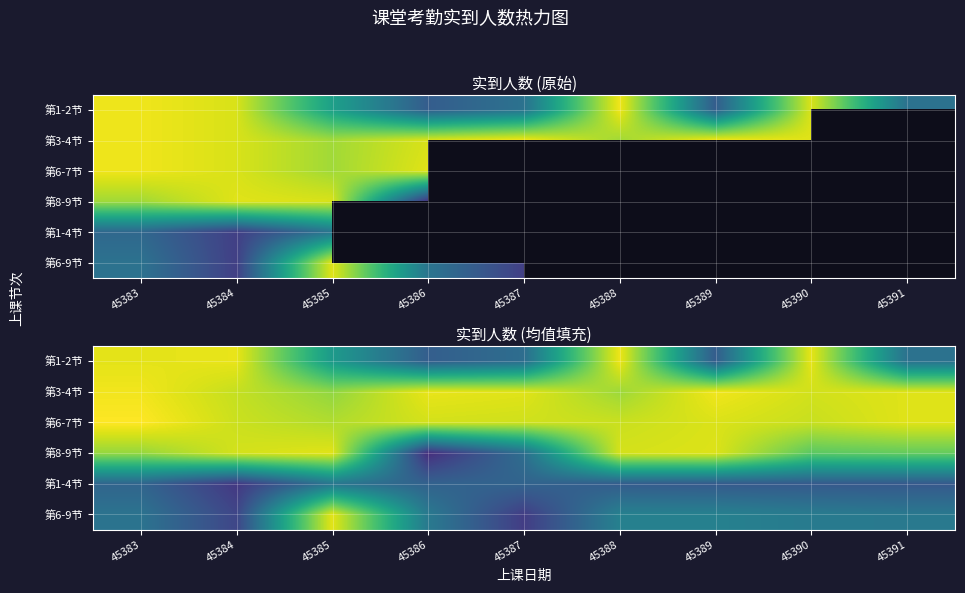

At how many categories does at least one series exceed 95?

9